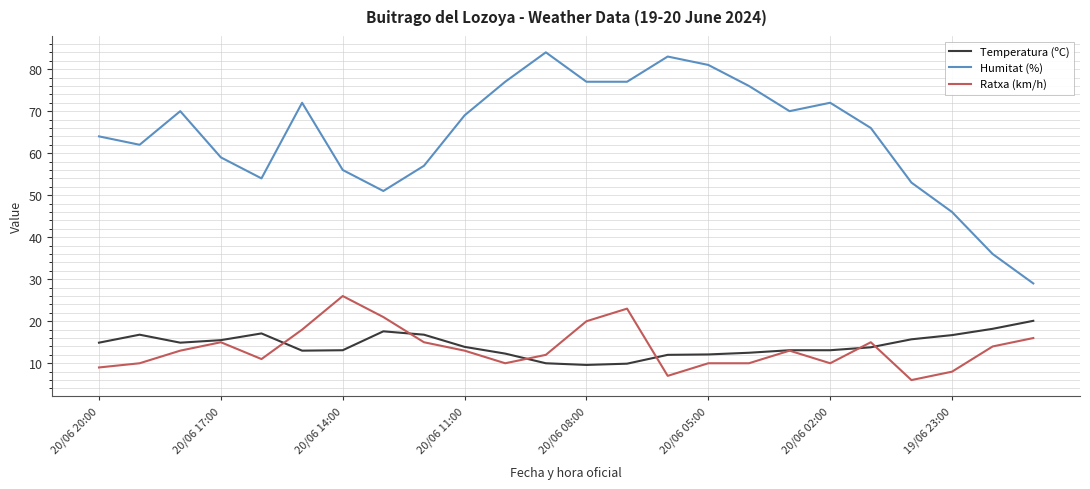

True or false: Temperatura (ºC) and Humitat (%) cross at least once.

False